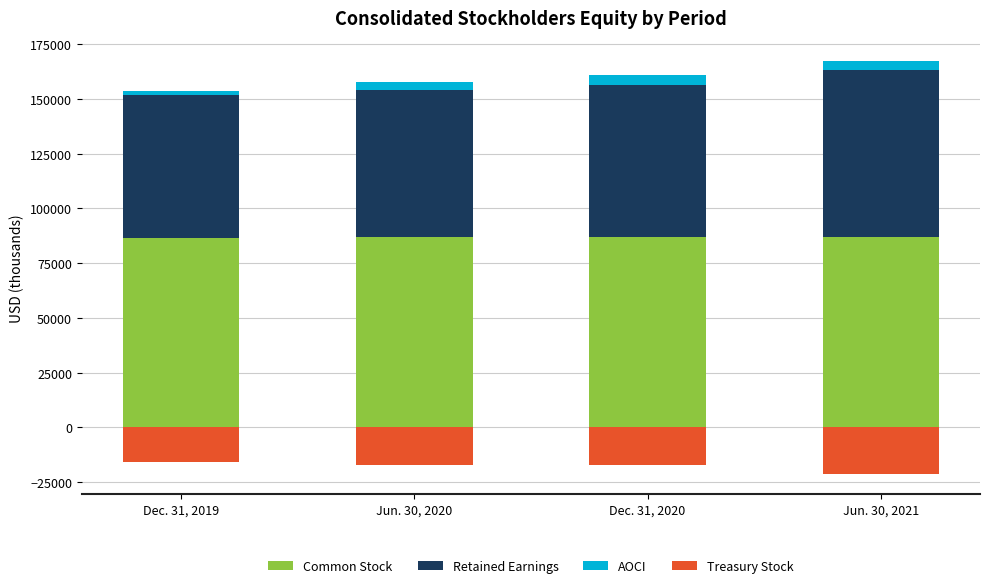

At which category is the sum across all series the highest?

Jun. 30, 2021